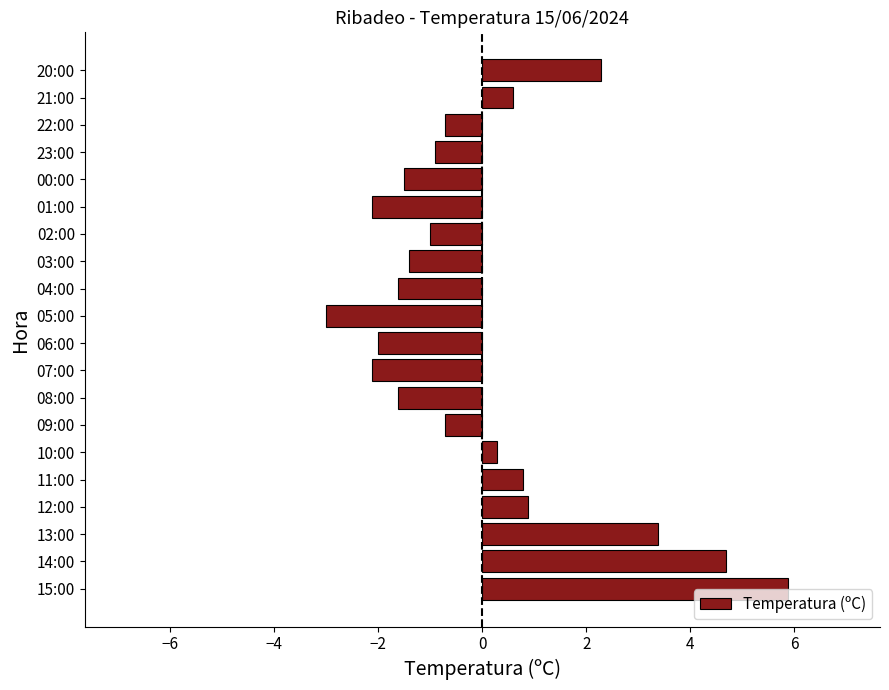

What is the change in value from 06:00 to 20:00?

+4.3